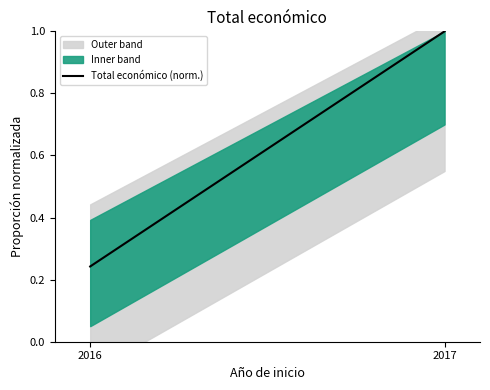

What is the difference between the maximum and minimum values?

0.8